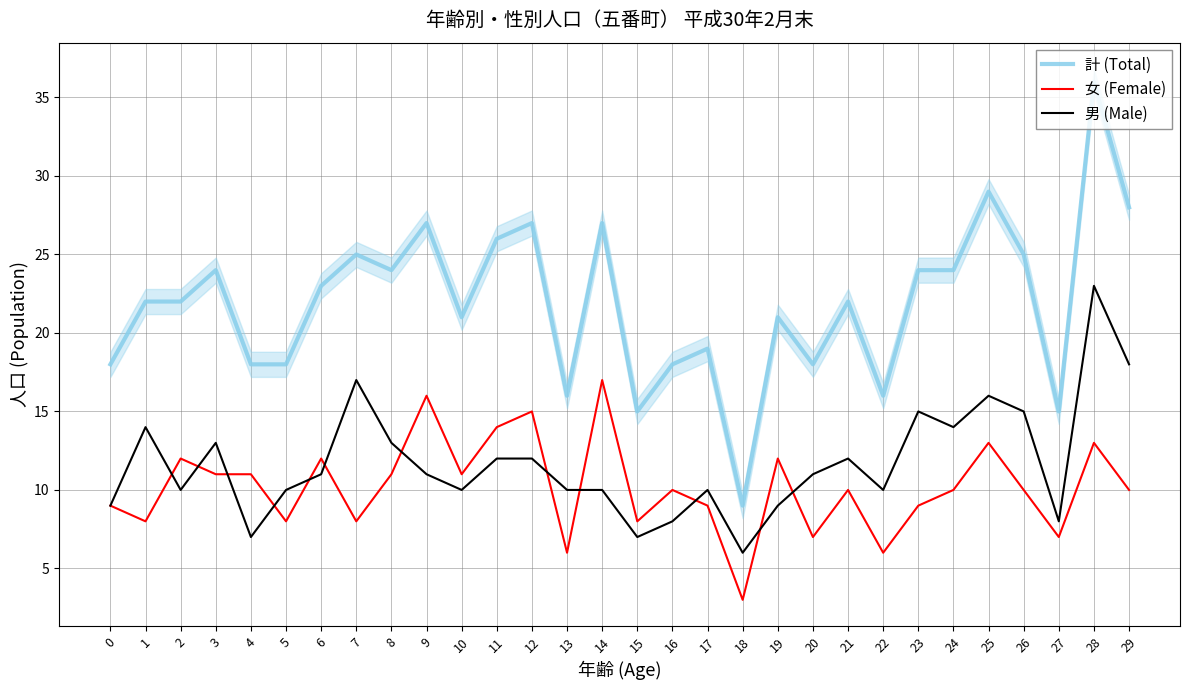

The value of 女 (Female) at 1 is 14. True or false?

False